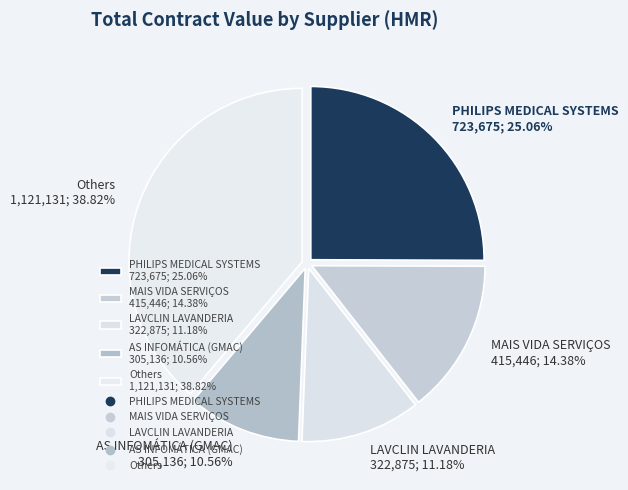

What is the ratio of the value at MAIS VIDA SERVIÇOS 415,446; 14.38% to the value at AS INFOMÁTICA (GMAC) 305,136; 10.56%?

1.4